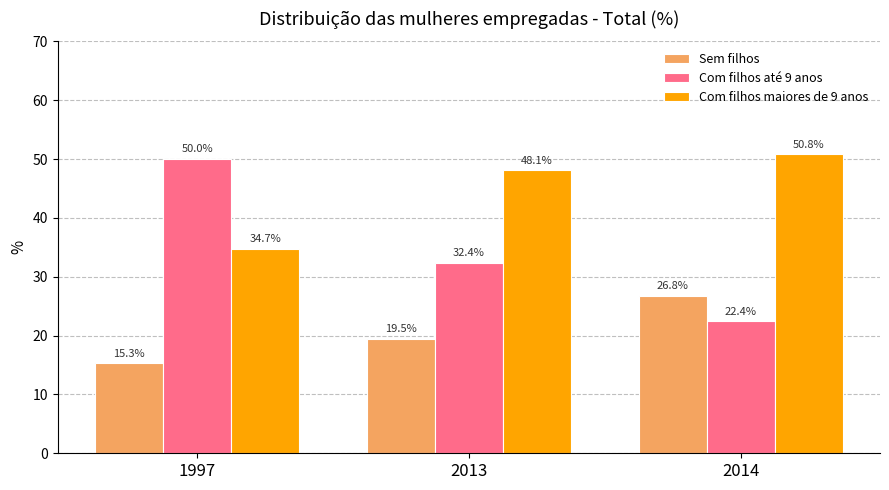

Rank the series at 2014 from highest to lowest value.

Com filhos maiores de 9 anos, Sem filhos, Com filhos até 9 anos